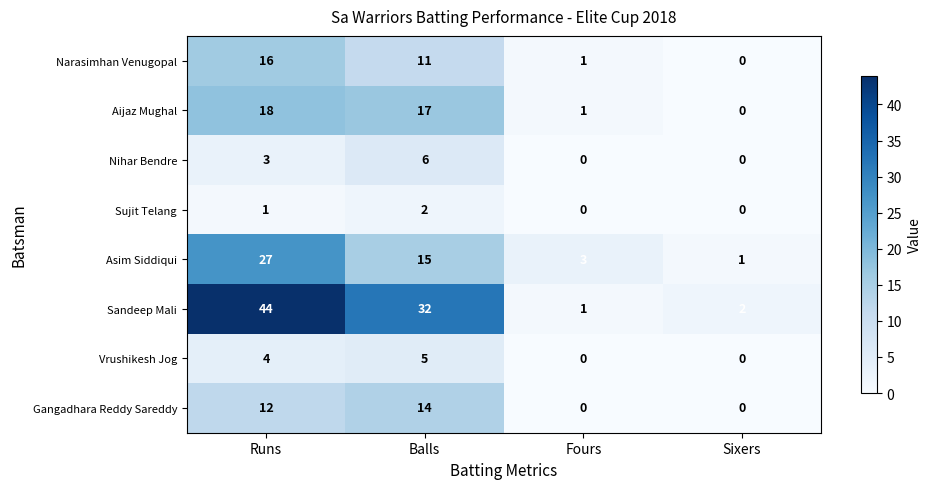

At which label does Sujit Telang reach its peak?

Balls